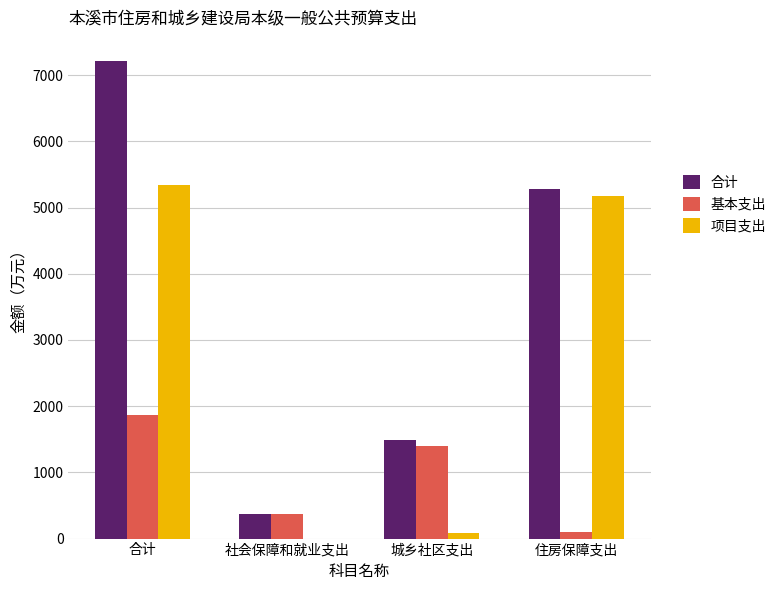

At which label does 项目支出 first exceed 5179?

合计